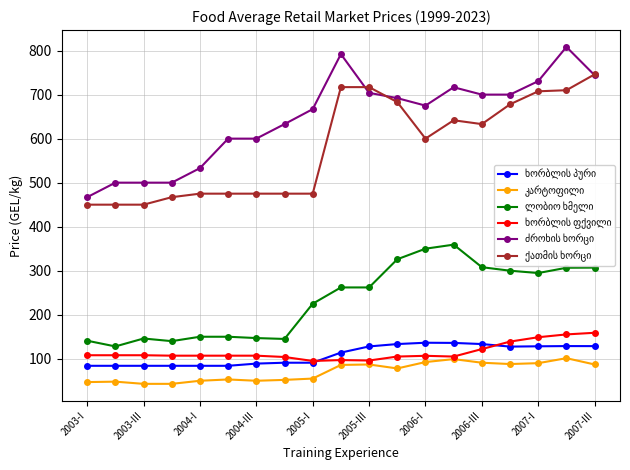

Reading right to left, transcribe all the data shown in this chart.

ხორბლის პური: 128.7	128.8	128.3	127.6	133.4	136.0	136.4	133.4	128.0	114.0	91.0	91.0	89.0	84.0	84.0	84.0	84.0	84.0	84.0
კარტოფილი: 87.0	101.3	90.0	88.0	91.0	99.2	92.5	78.0	87.0	86.0	55.0	52.0	50.0	53.0	50.0	43.0	43.0	48.0	47.0
ლობიო ხმელი: 307.0	306.7	294.7	300.0	308.0	359.2	350.0	326.0	262.0	262.0	225.0	145.0	147.0	150.0	150.0	140.0	146.0	128.0	141.0
ხორბლის ფქვილი: 159.0	155.3	148.9	139.0	122.0	105.0	106.7	105.0	96.0	97.0	95.0	104.0	107.0	107.0	107.0	107.0	108.0	108.0	108.0
ძროხის ხორცი: 744.0	808.3	730.6	700.0	700.0	716.7	675.0	692.0	704.0	792.0	667.0	633.0	600.0	600.0	533.0	500.0	500.0	500.0	467.0
ქათმის ხორცი: 746.0	710.0	707.5	678.0	633.0	641.7	600.0	683.0	717.0	717.0	475.0	475.0	475.0	475.0	475.0	467.0	450.0	450.0	450.0